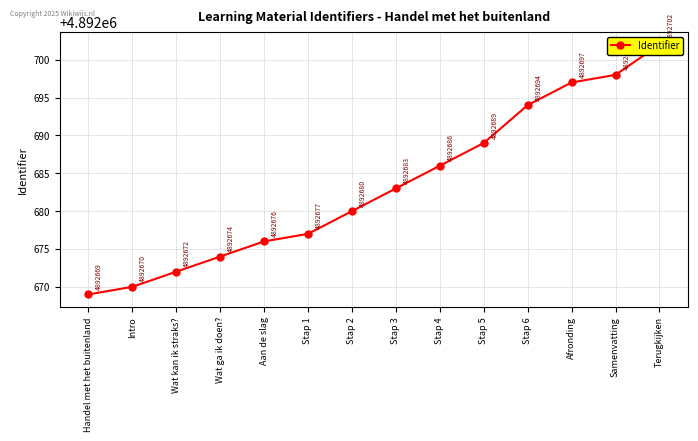

What is the average value?

4892683